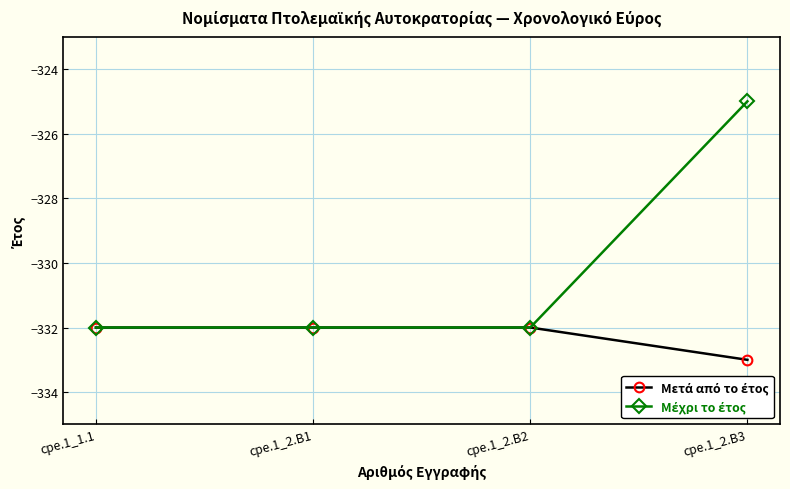

Which category has the highest value across all series?

cpe.1_2.B3